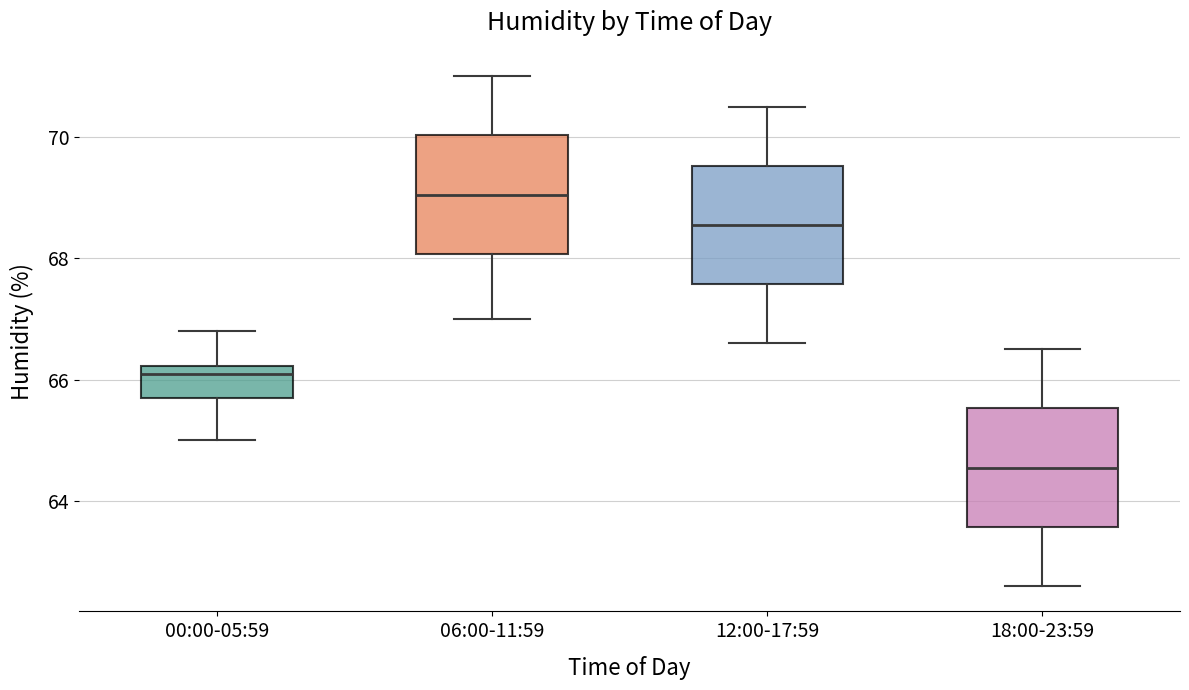

Where does the upper whisker of the box for 18:00-23:59 end on the y-axis? The values are not printed on the chart, so give them approximately, as read against the axis.

66.6